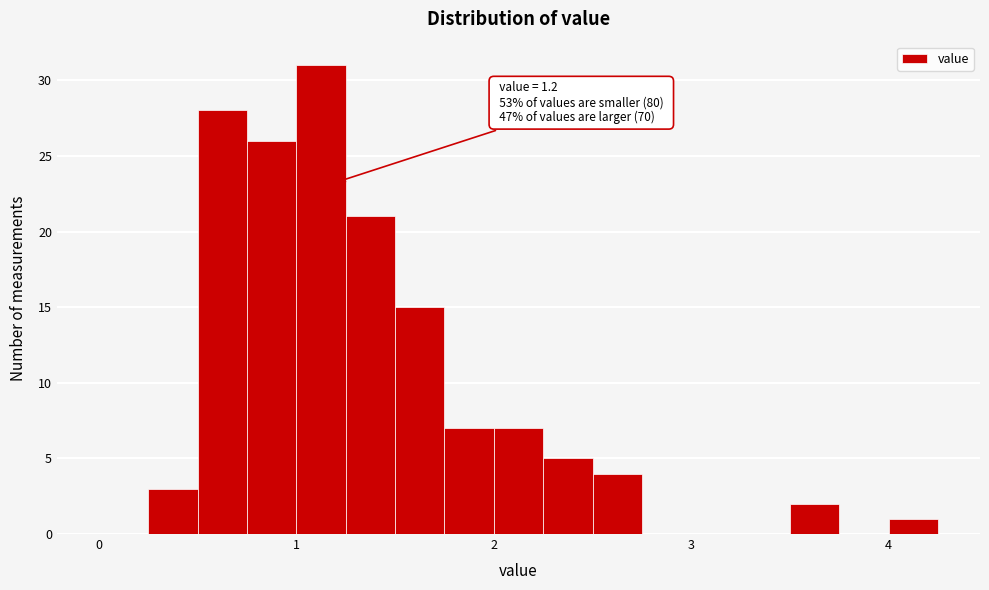

Read against the x-axis, roughly where is the centre of the tallest bar?

1.1